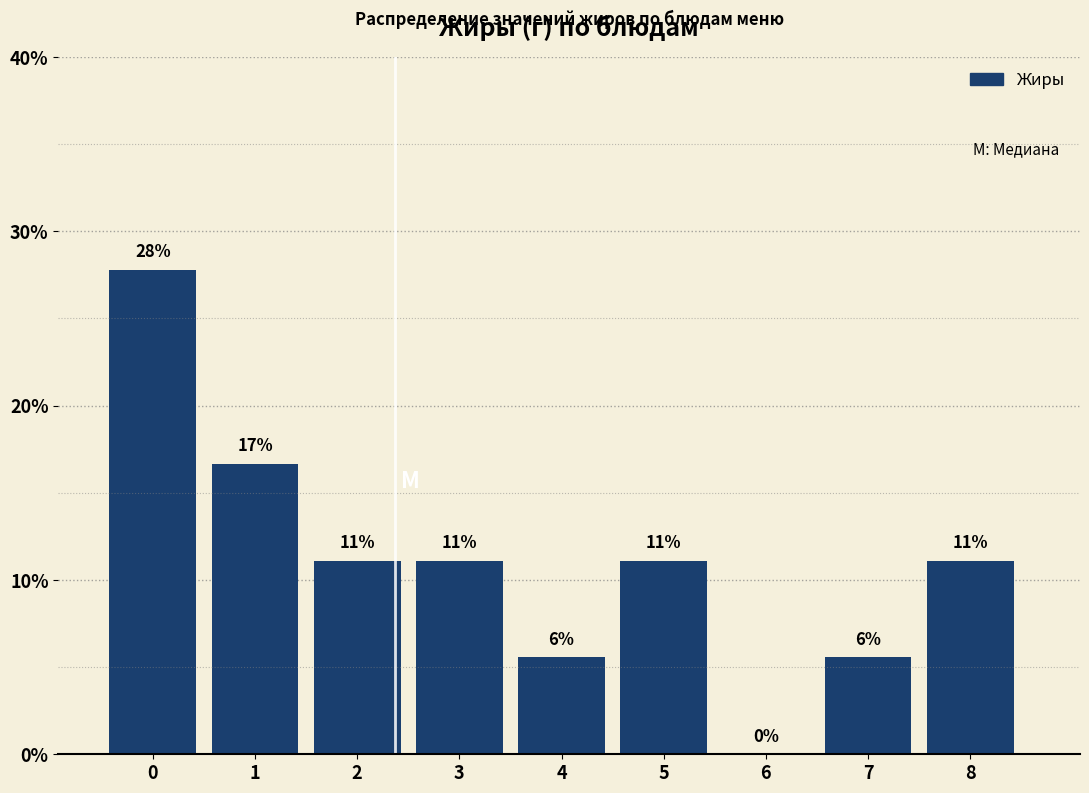

Are the bars horizontal?

No